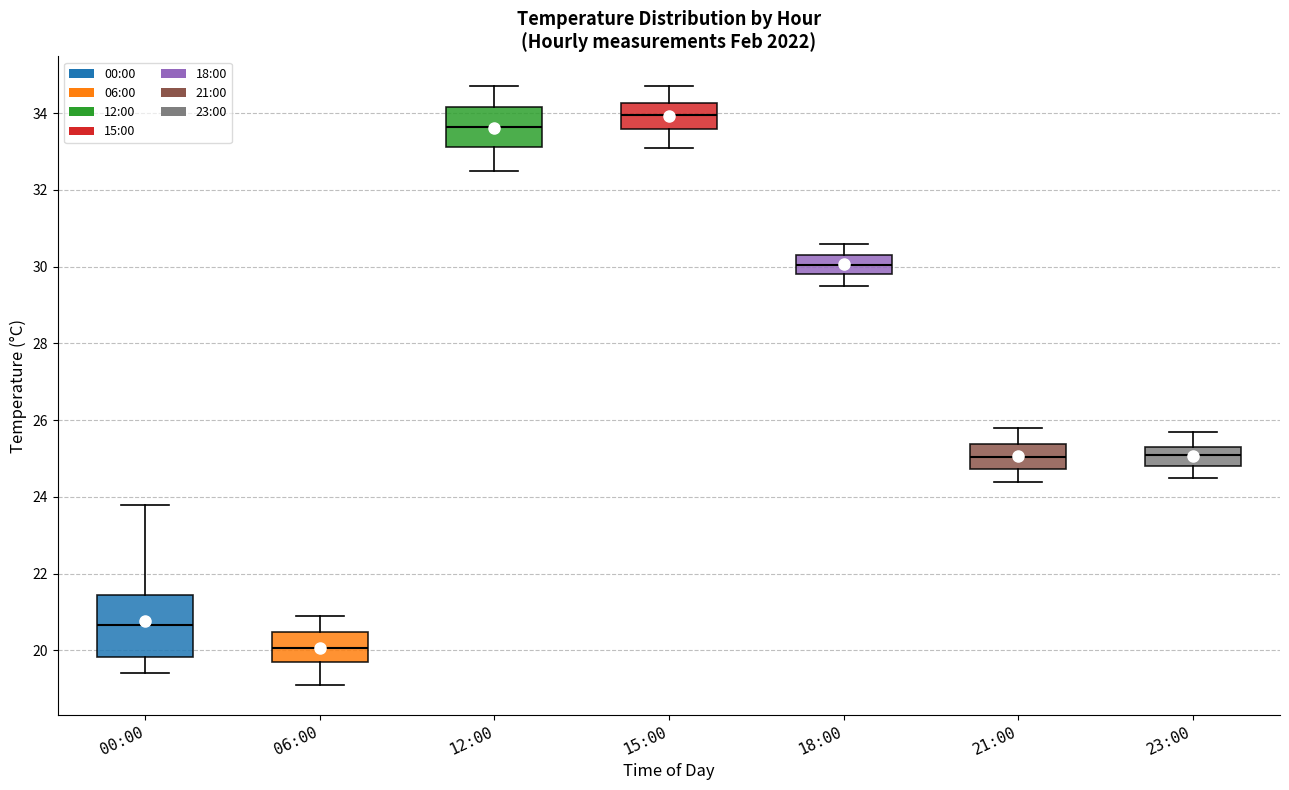

Reading left to right, transcribe this box plot: for each box, give where its median line is, the range the box spans, and where its two whiskers end, as read against the y-axis. The values are not printed on the chart, so give them approximately, as read against the axis.

00:00: median 20.6, box 19.8 to 21.4, whiskers 19.4 to 23.8
06:00: median 20.0, box 19.8 to 20.4, whiskers 19.2 to 21.0
12:00: median 33.6, box 33.2 to 34.2, whiskers 32.6 to 34.8
15:00: median 34.0, box 33.6 to 34.2, whiskers 33.2 to 34.8
18:00: median 30.0, box 29.8 to 30.4, whiskers 29.6 to 30.6
21:00: median 25.0, box 24.8 to 25.4, whiskers 24.4 to 25.8
23:00: median 25.2, box 24.8 to 25.4, whiskers 24.6 to 25.8